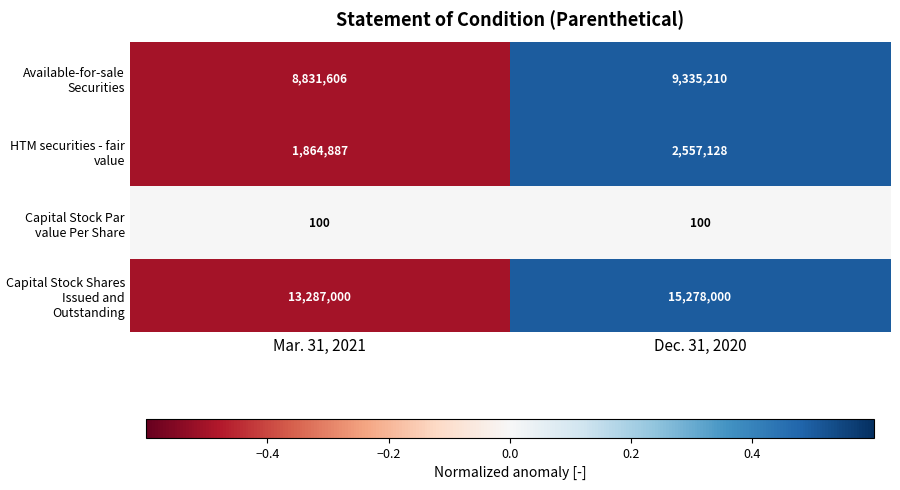

Which series has the largest range (max minus min)?

Capital Stock Shares Issued and Outstanding